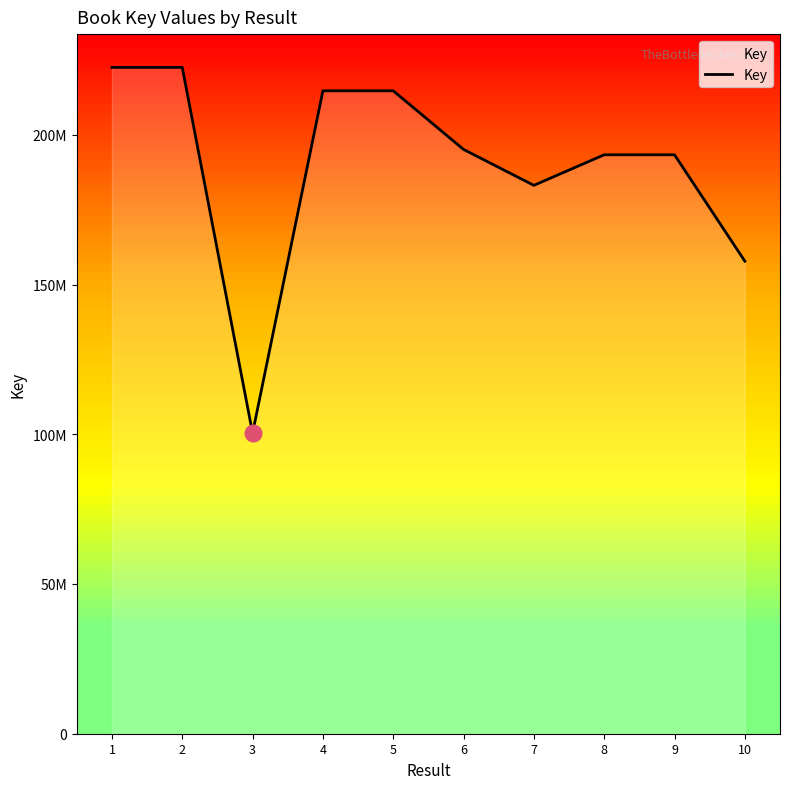

Is this an area chart (filled region under the line)?

Yes